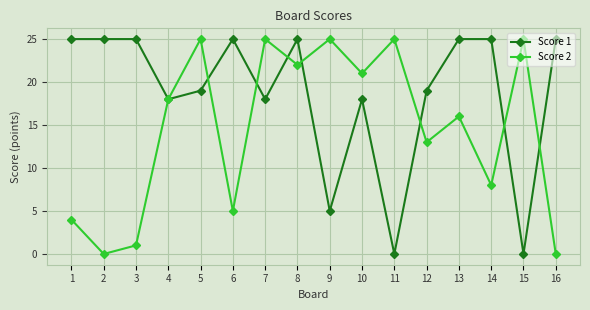

What is the value of the Score 1 point at the 16th from the left?

25